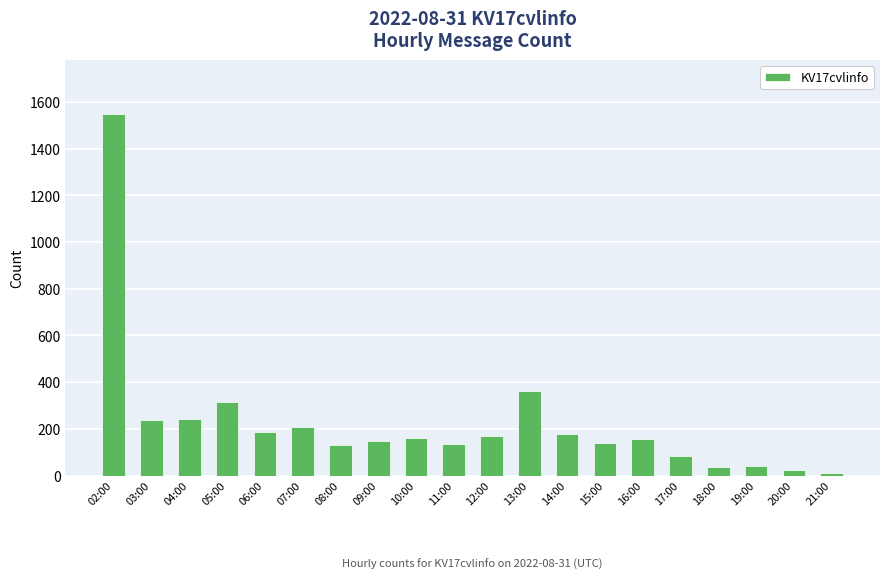

Read the value at 10:00.

161